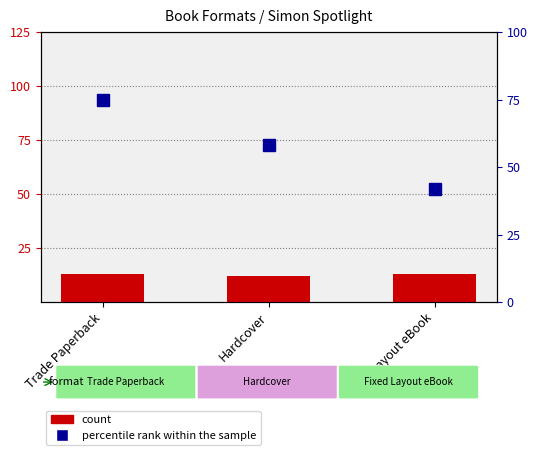

What position from the right is Fixed Layout eBook?

1